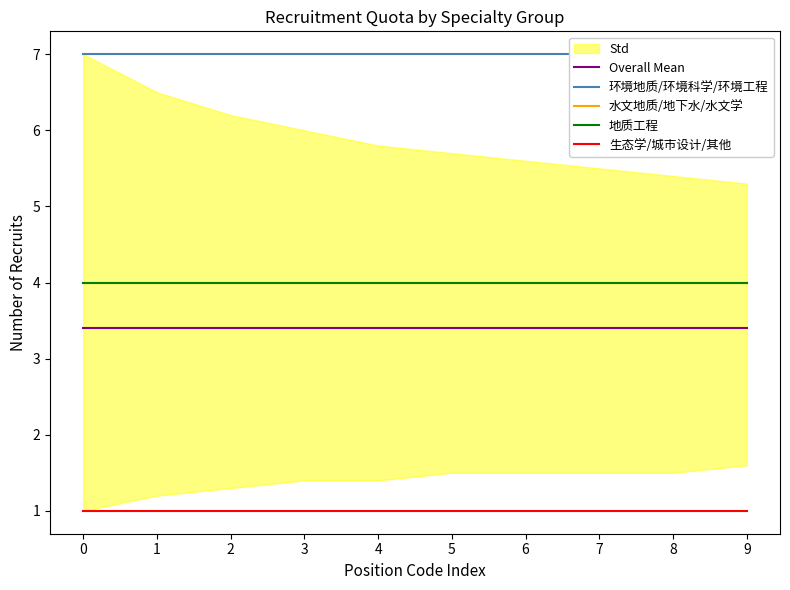

What is the lowest value of the 地质工程 series?

4.0